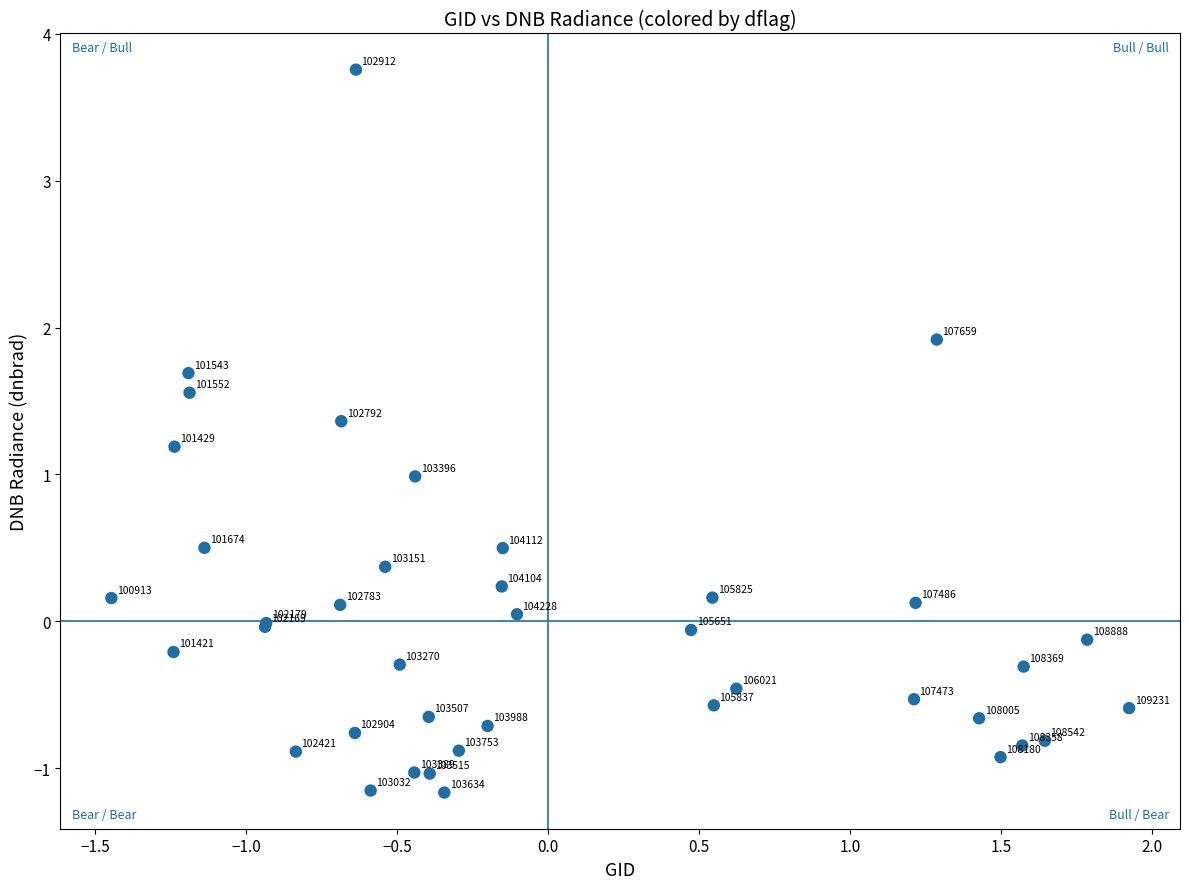

What Y value in the scatter plot is closest to 1?

1.0